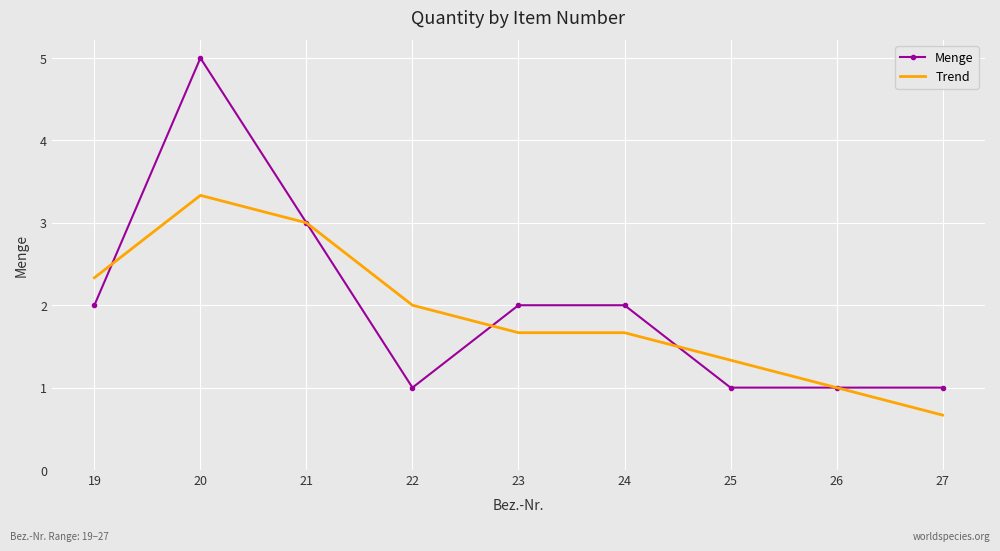

Is the value of Menge at 20 greater than the value of Trend at 24?

Yes